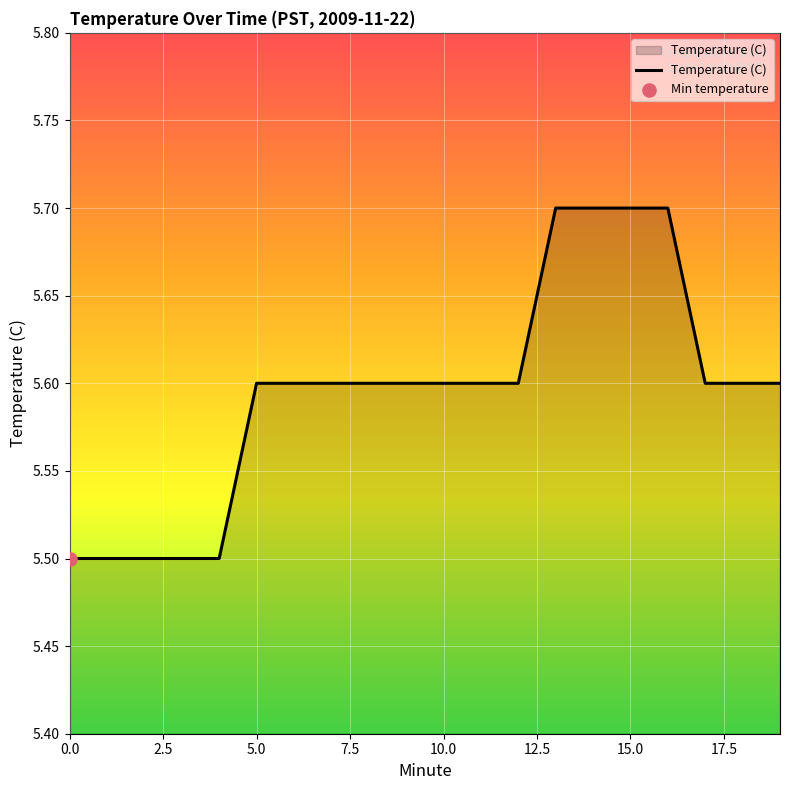

What is the smallest value displayed?

5.5